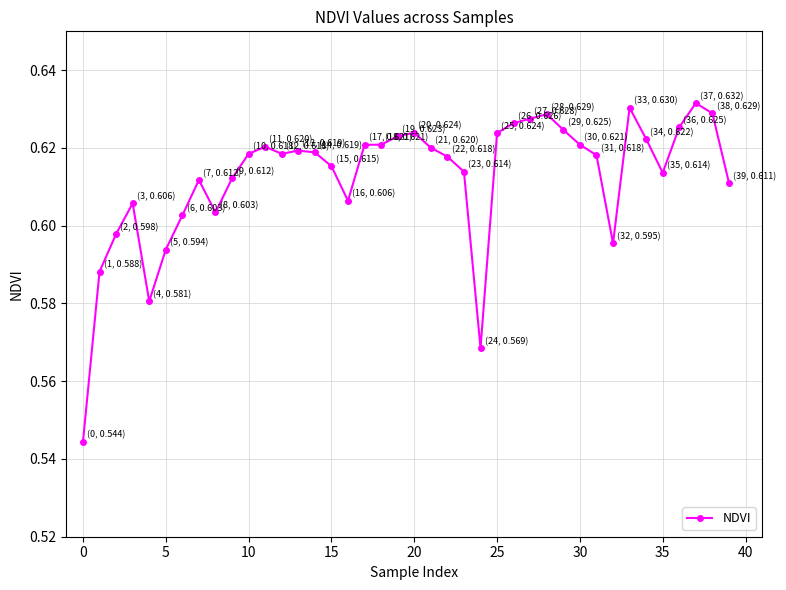

Count the values in the range 0 to 1.

40